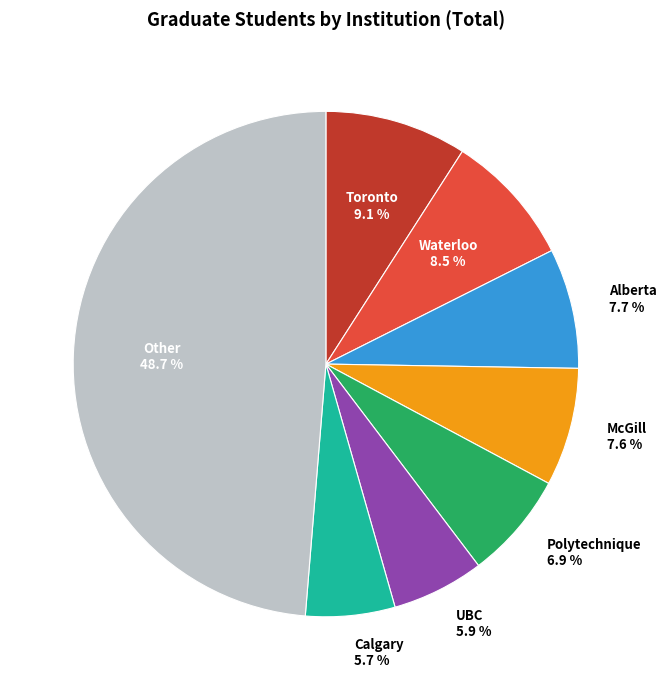

Which slice is the largest?

Other